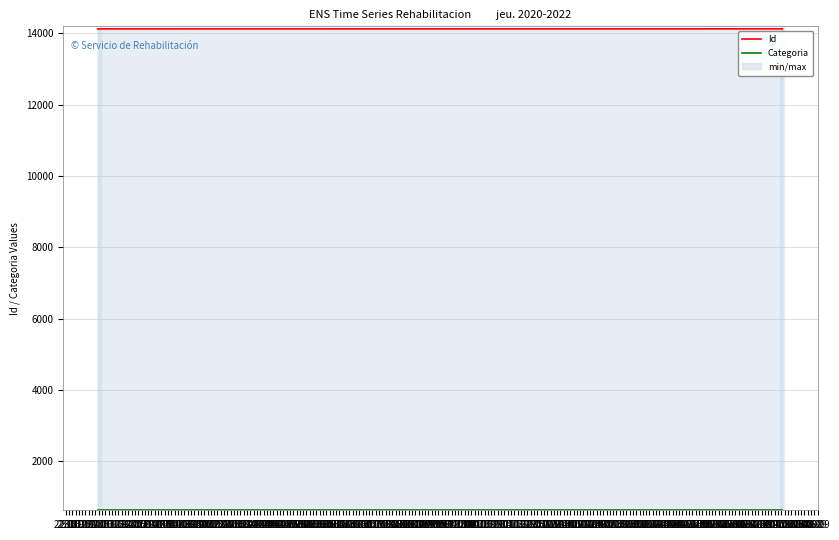

Which series changed the most between 25.10 and 31.10?

Id